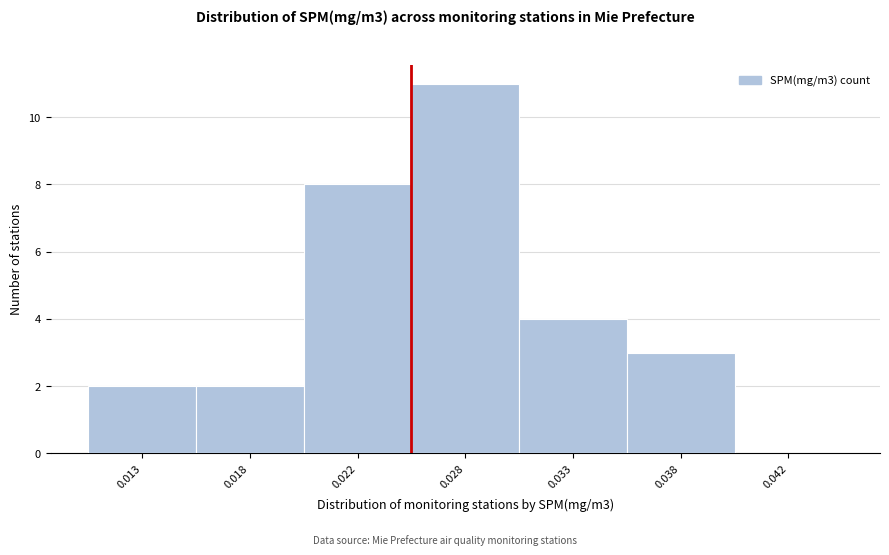

Reading right to left, list all the values displayed in this chart.

0.042=0	0.038=3	0.033=4	0.028=11	0.022=8	0.018=2	0.013=2